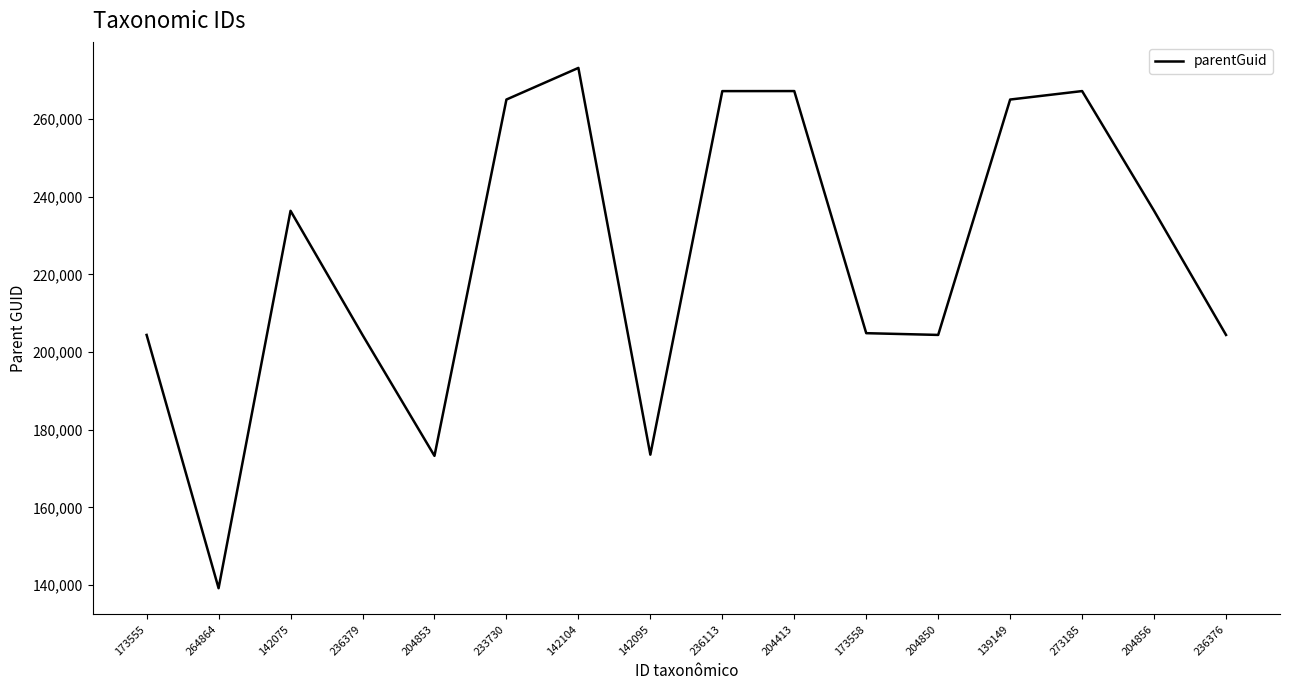

The value at 204413 is 267218. True or false?

True